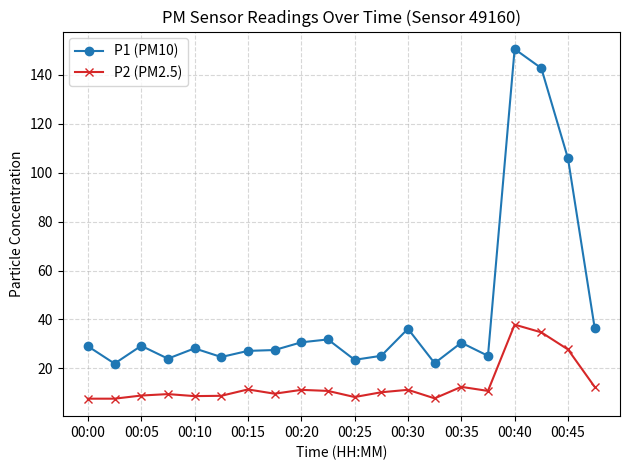

What is the value of the P2 (PM2.5) point at the 14th from the left?

7.8